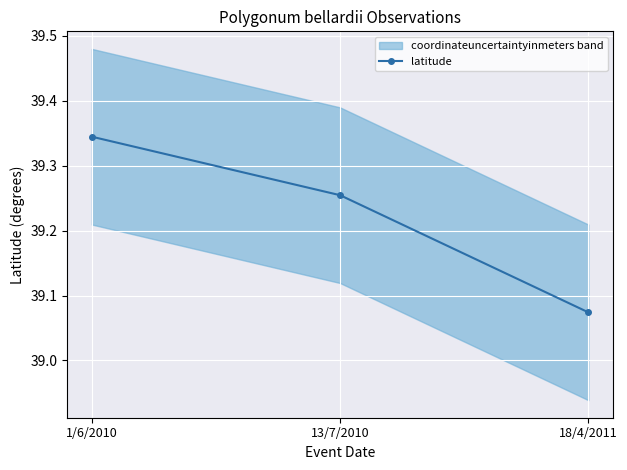

What is the smallest value displayed?

39.1